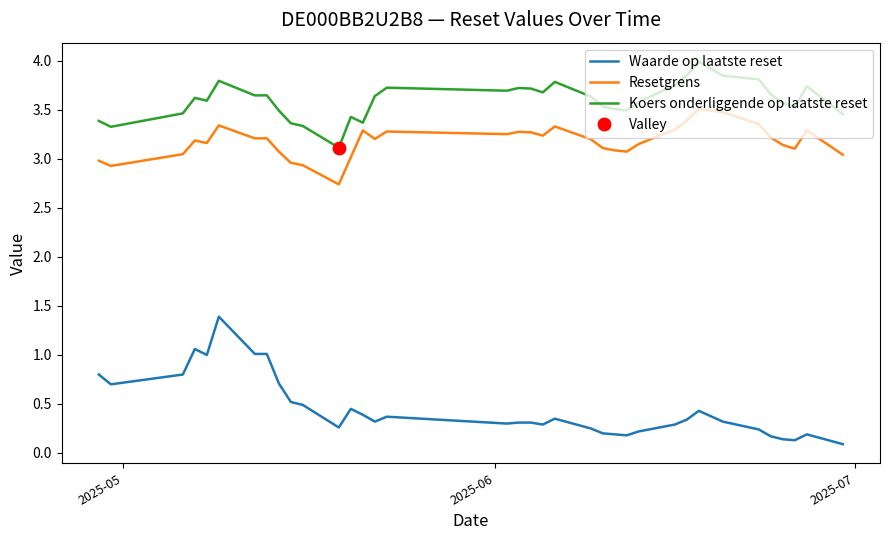

True or false: Resetgrens and Waarde op laatste reset cross at least once.

False